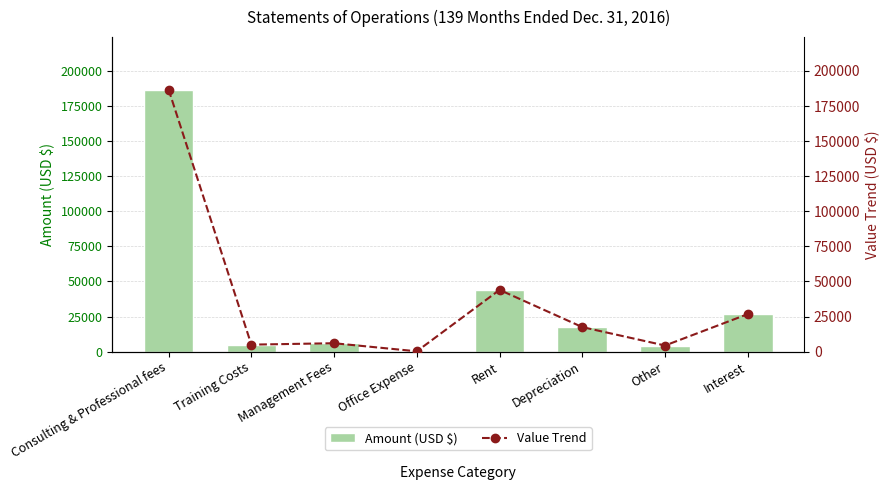

What is the sum of the Amount (USD $) values at Training Costs and Other?

9366